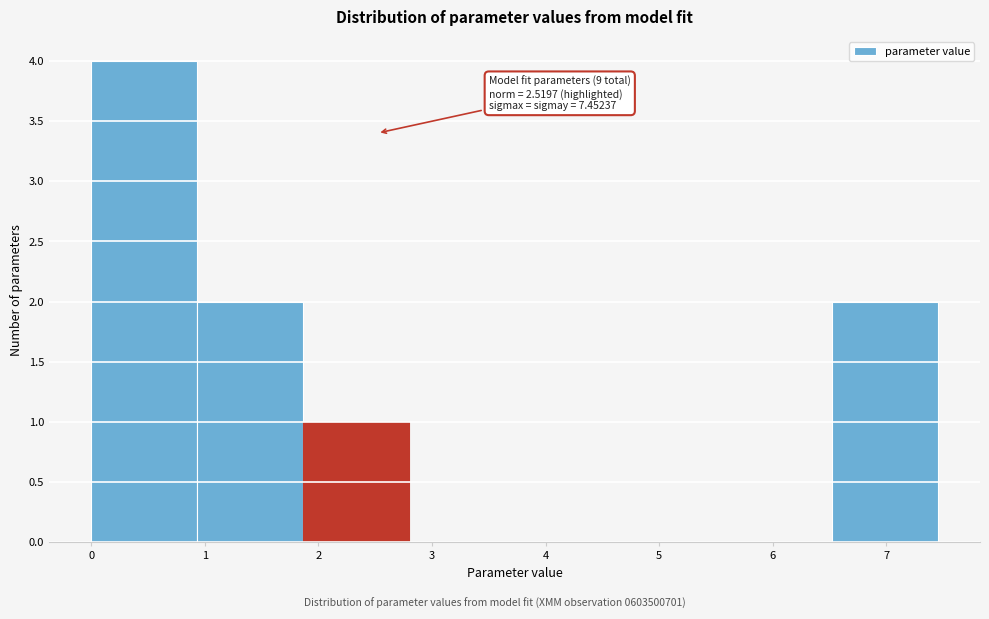

Which range on the x-axis has the tallest bar?

0.0 to 0.9